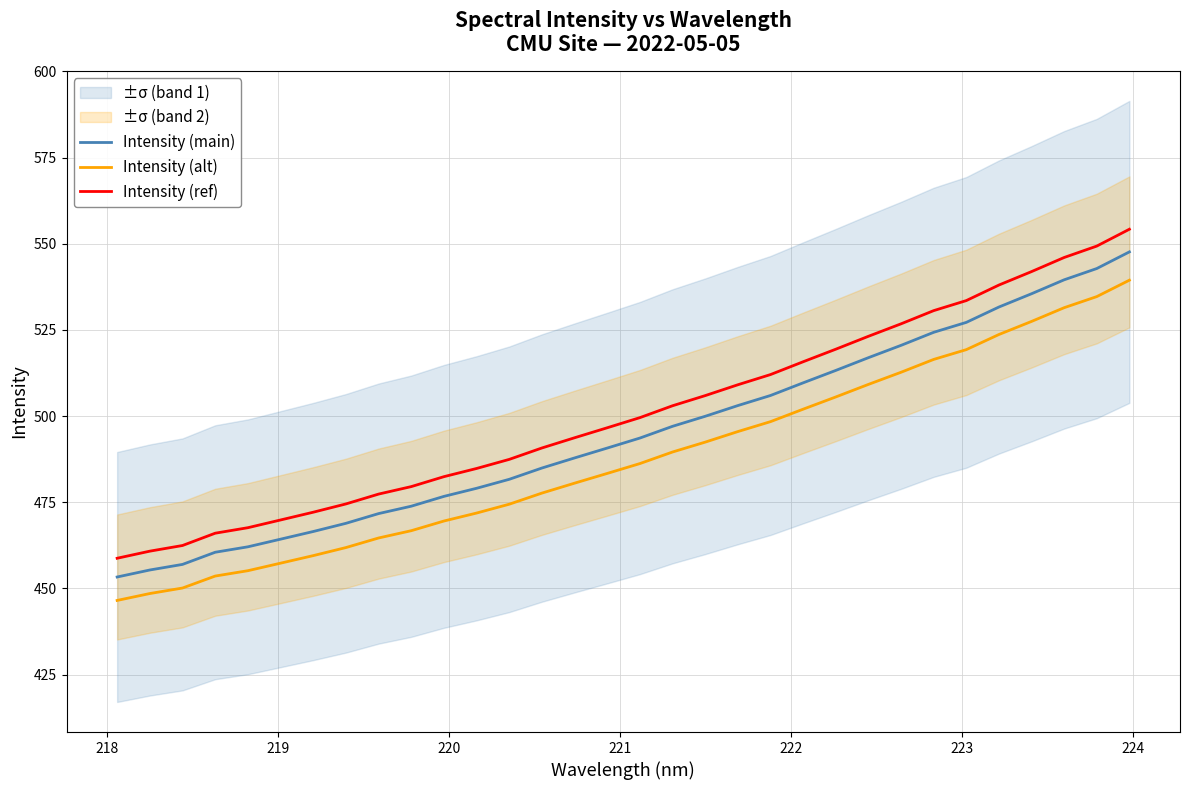

What is the minimum value for Intensity (alt)?

446.5